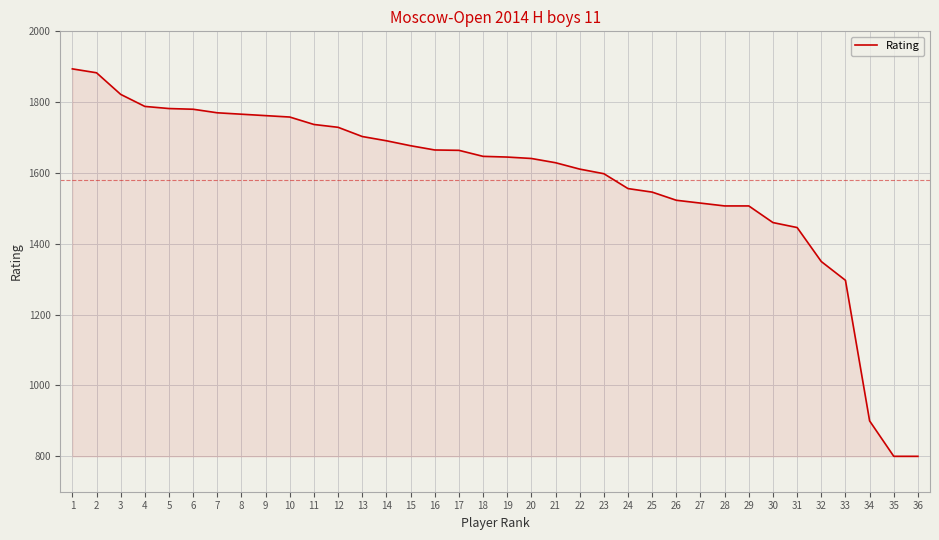

What is the greatest value displayed?

1894